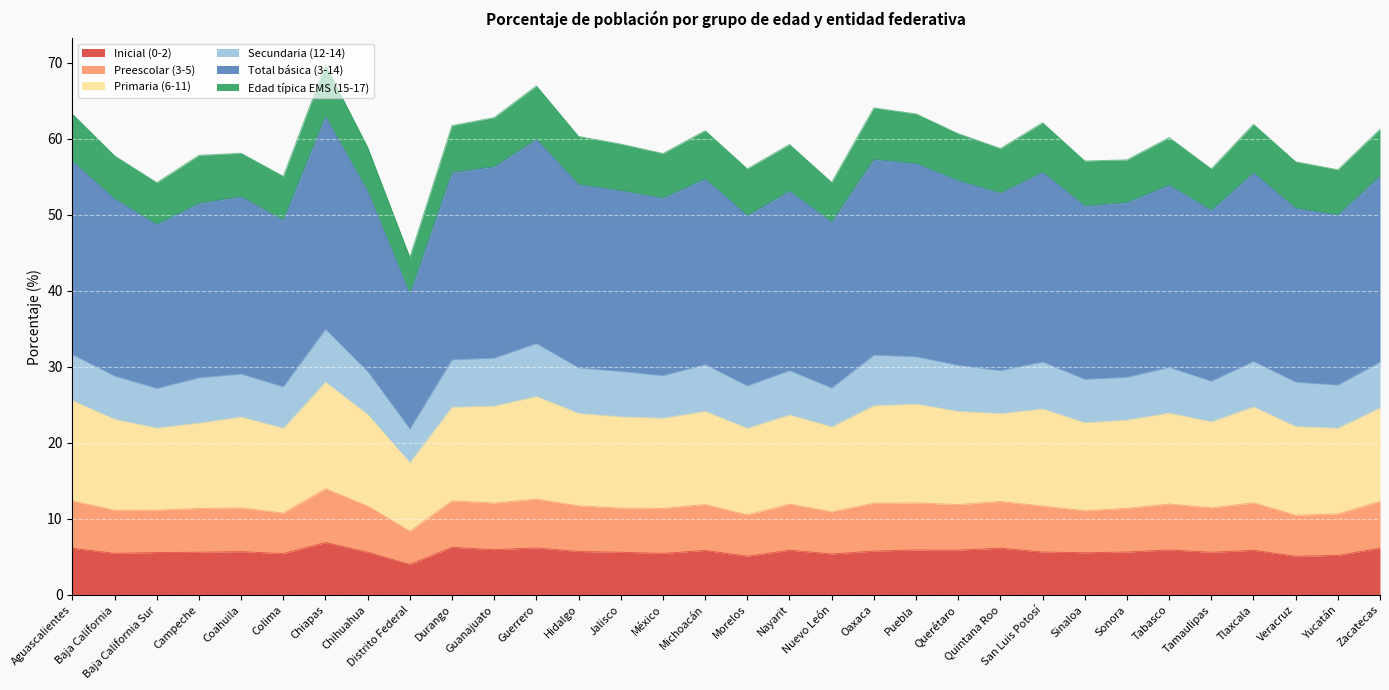

How many lines are shown in the chart?

6